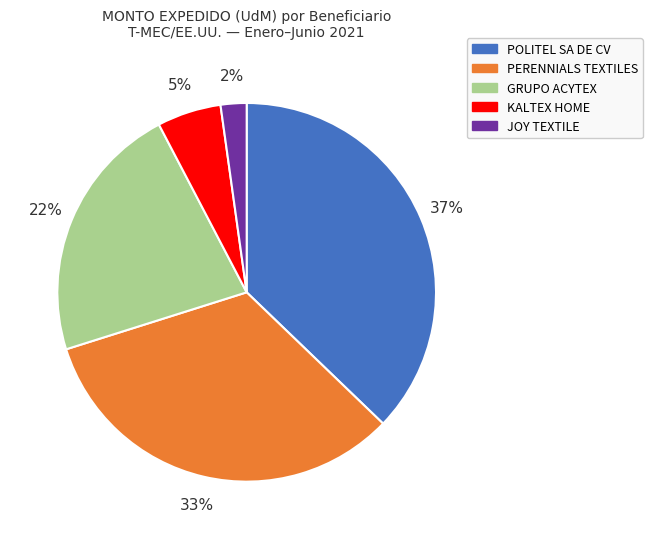

To the nearest percent, what is the average slice percentage?

20%